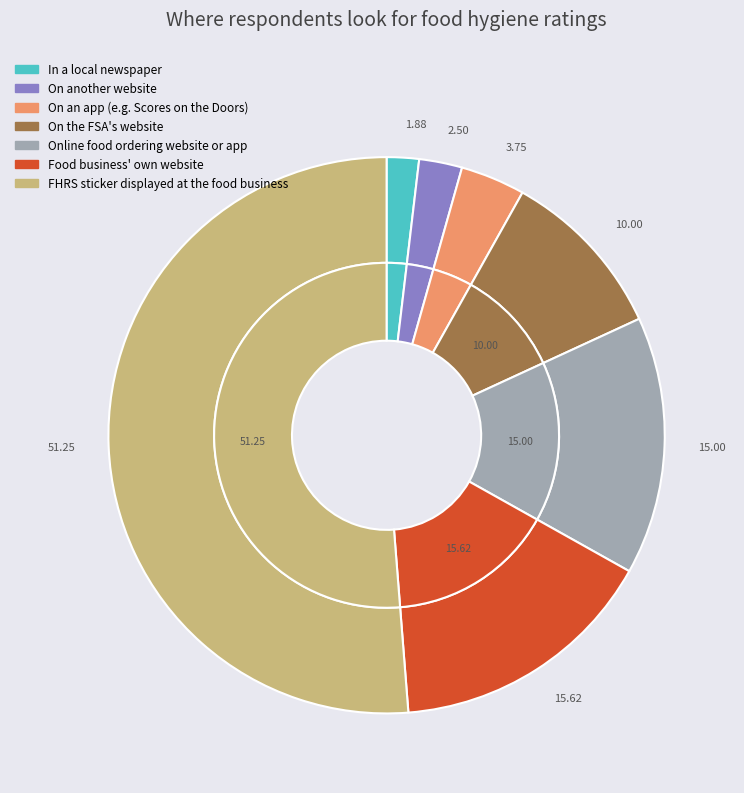

Count the number of slices in the pie.

7